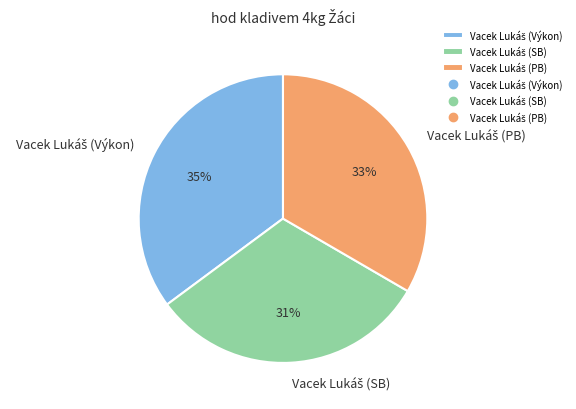

To the nearest percent, what is the difference between the largest and smallest slice percentages?

4%